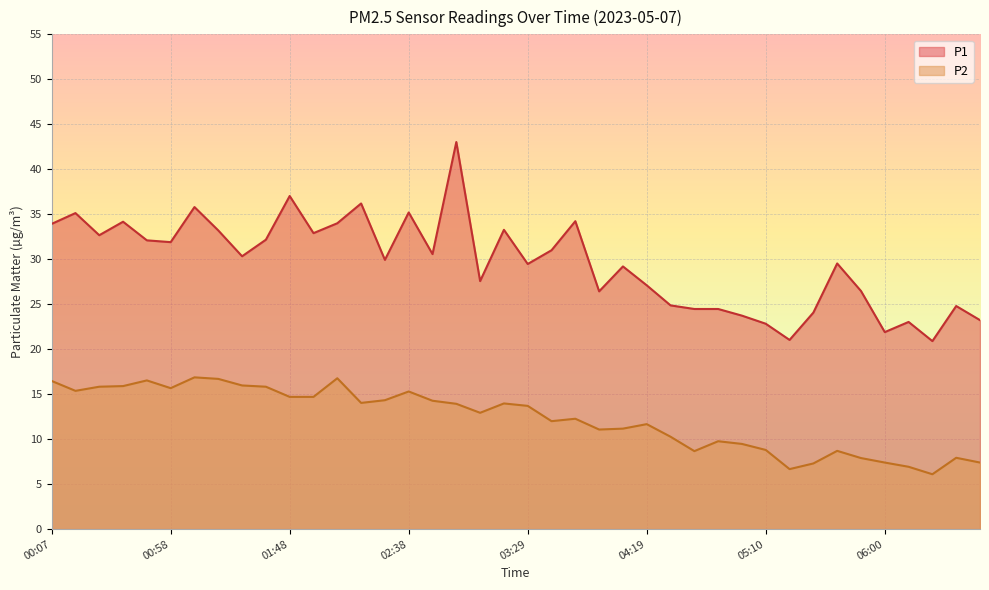

True or false: P2 and P1 cross at least once.

False